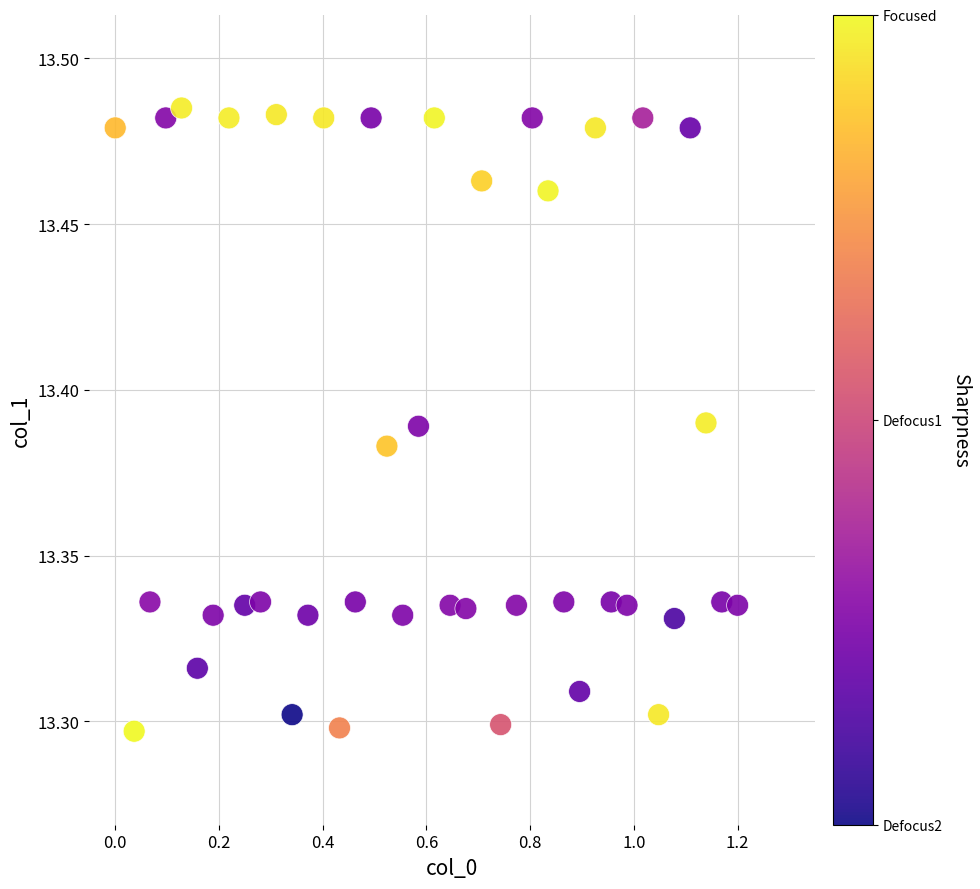

What is the range of X values (max minus min)?

1.2